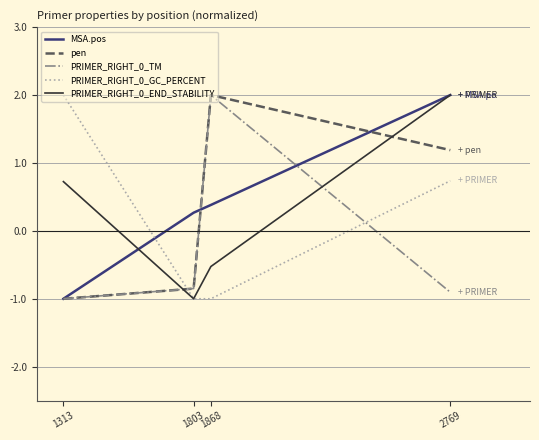

What is the difference between the second highest and second lowest values in the MSA.pos series?

0.1